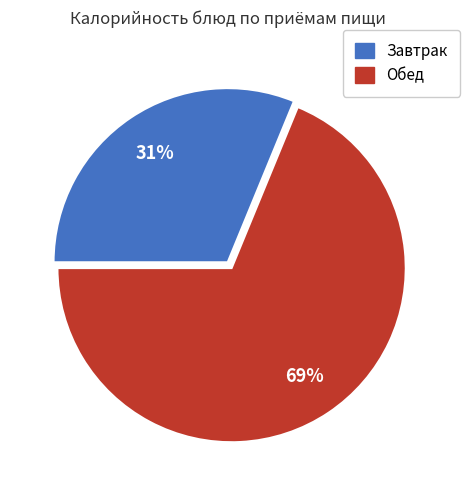

Does any single category account for the majority?

Yes